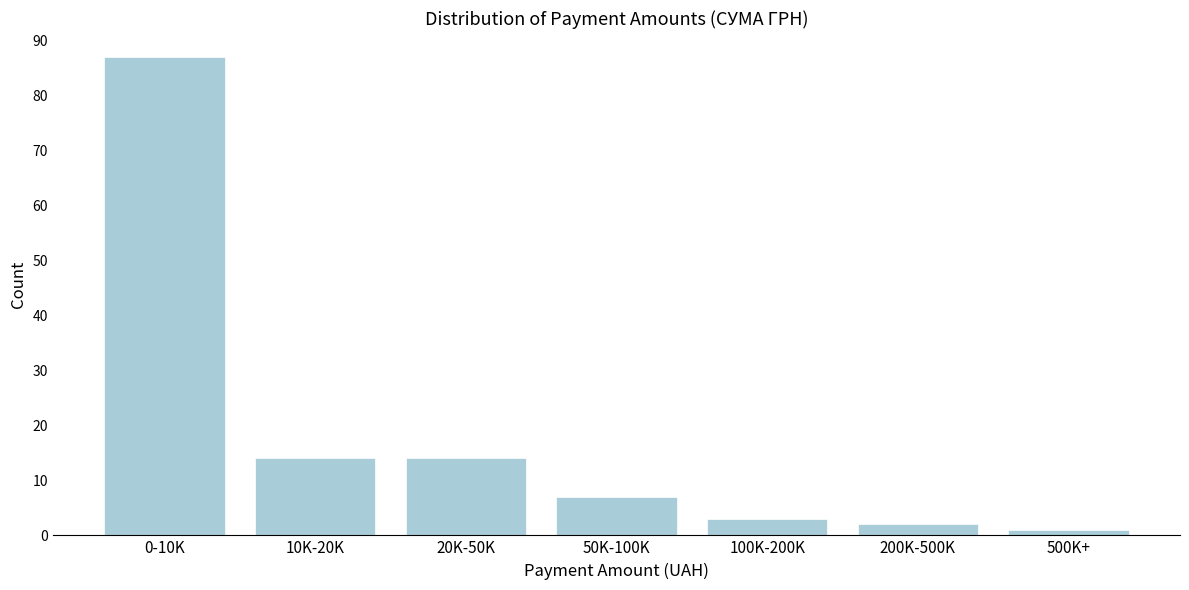

Reading left to right, list all the values displayed in this chart.

87	14	14	7	3	2	1